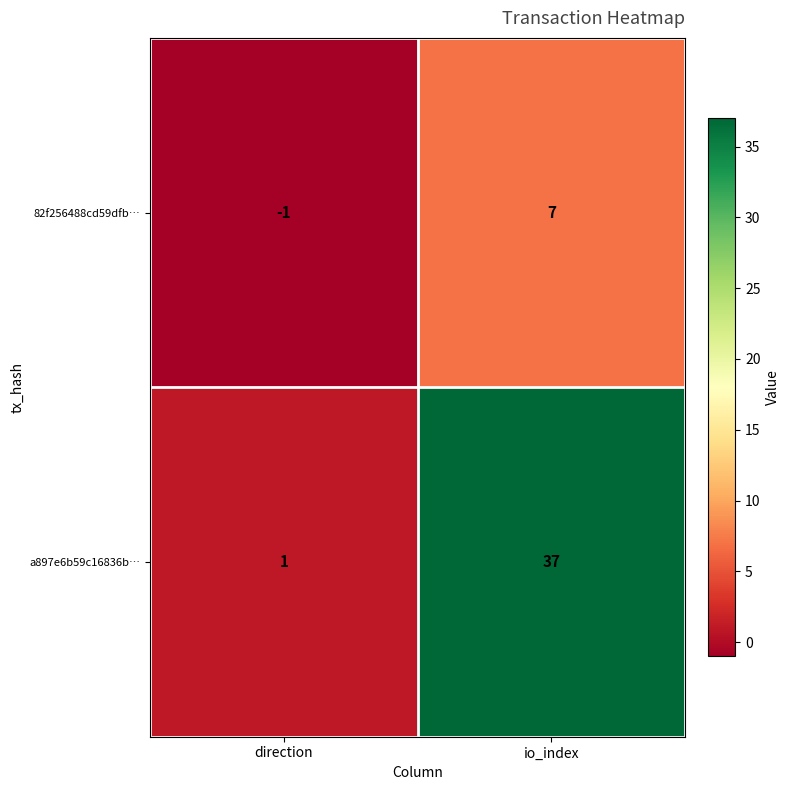

What is the sum of the a897e6b59c16836b… values at direction and io_index?

38